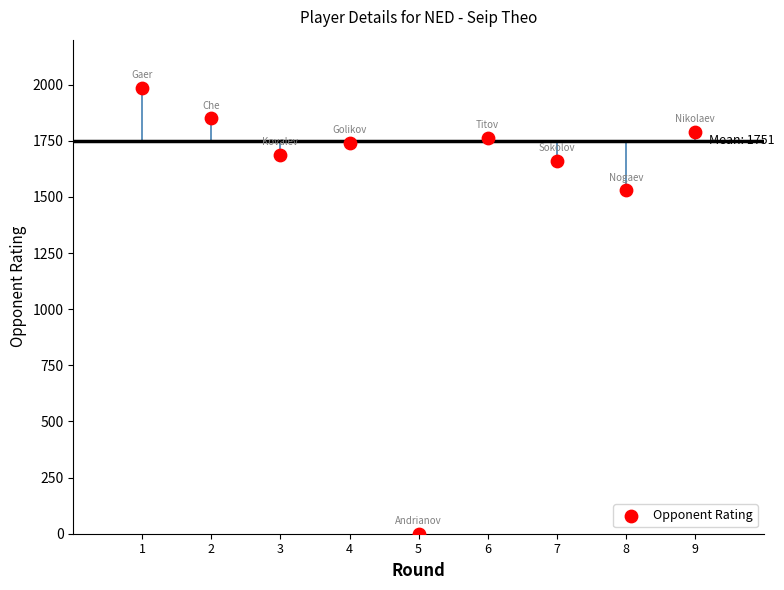

What is the range of X values (max minus min)?

8